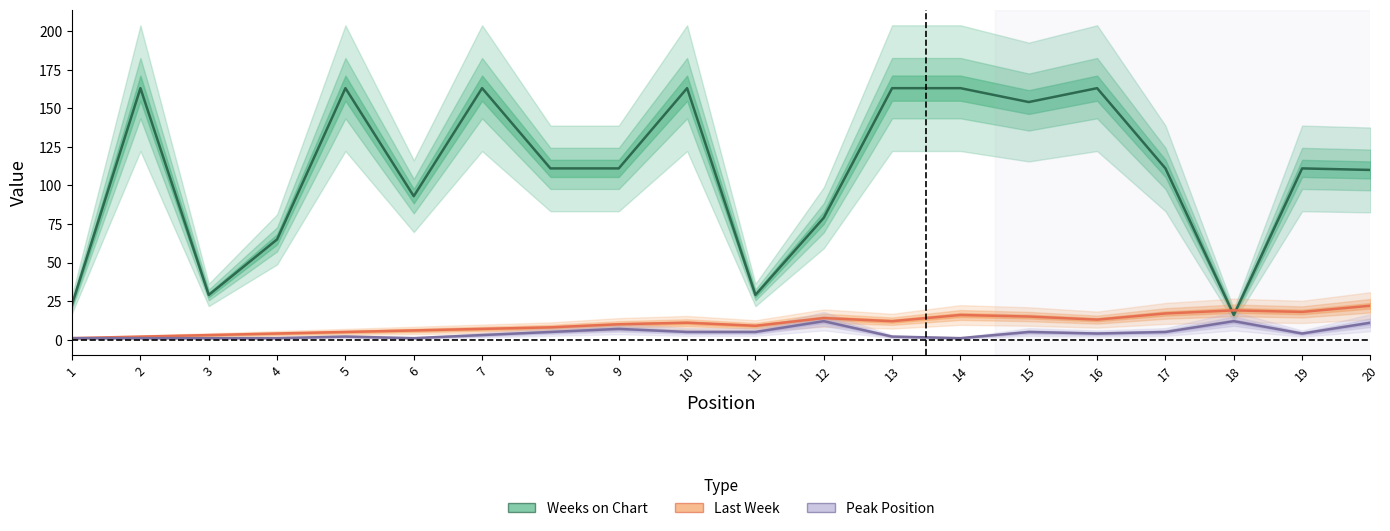

What is the value of the Last Week point at the 13th from the left?

12